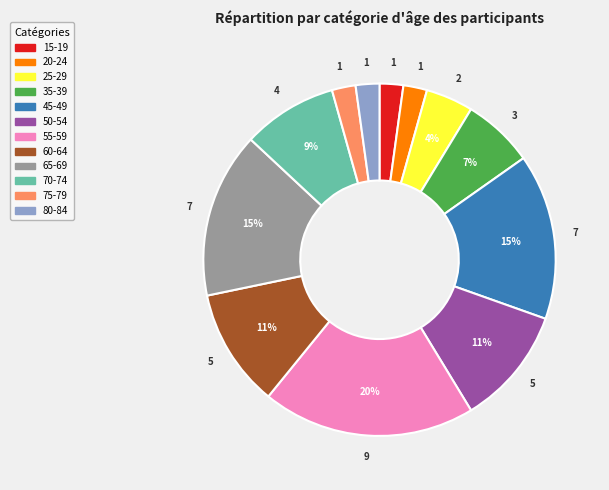

How many segments does this pie chart have?

12